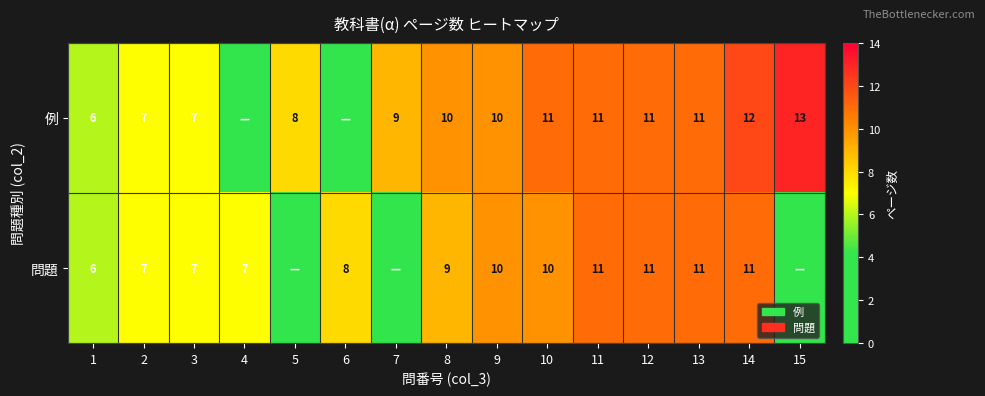

The 例 series shows 17 at 9. True or false?

False